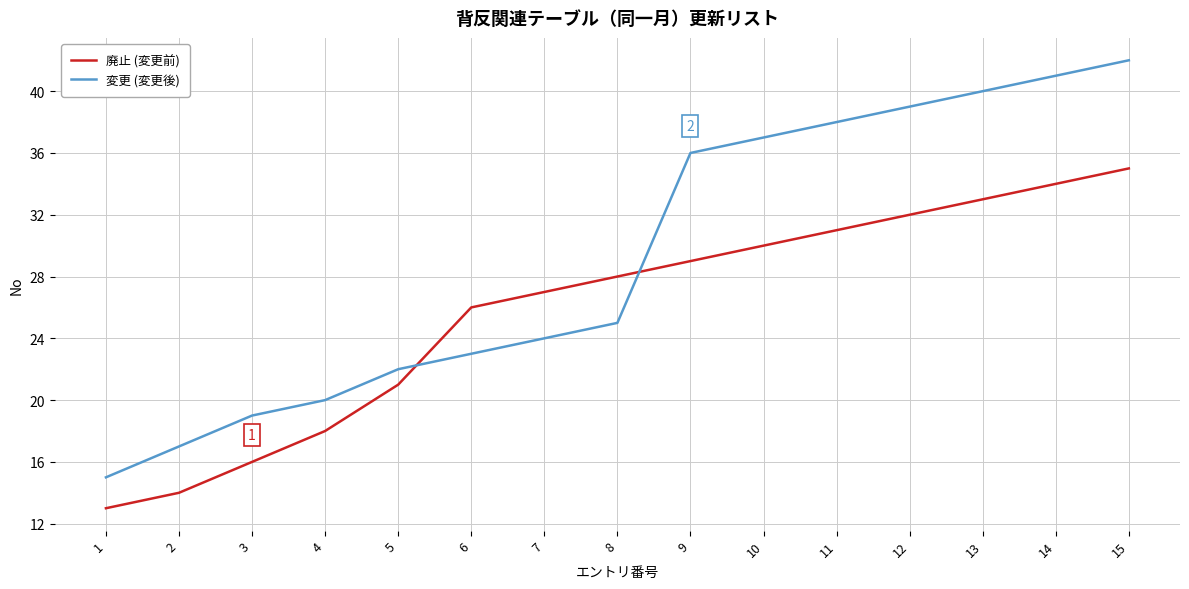

How many times do 廃止 (変更前) and 変更 (変更後) cross each other?

2